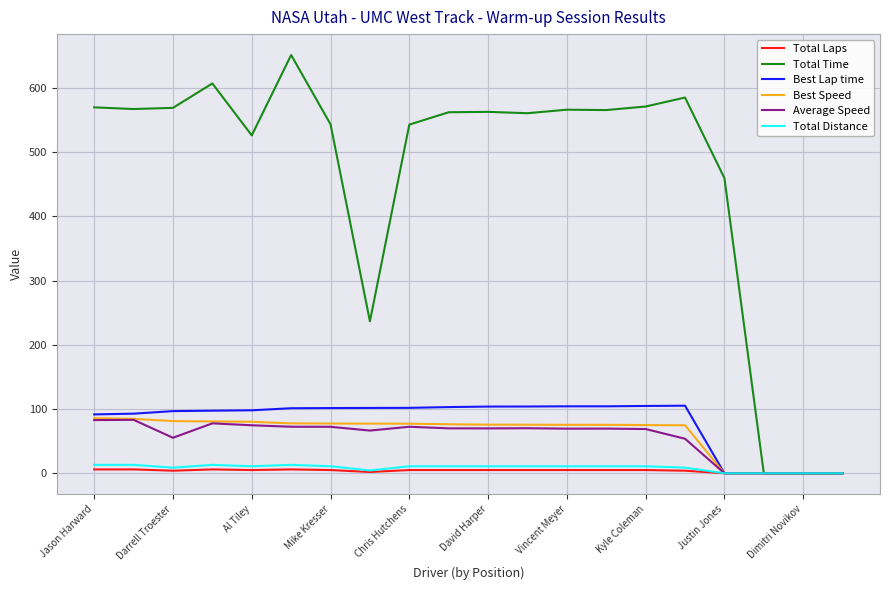

What is the maximum value shown in the chart?

651.0